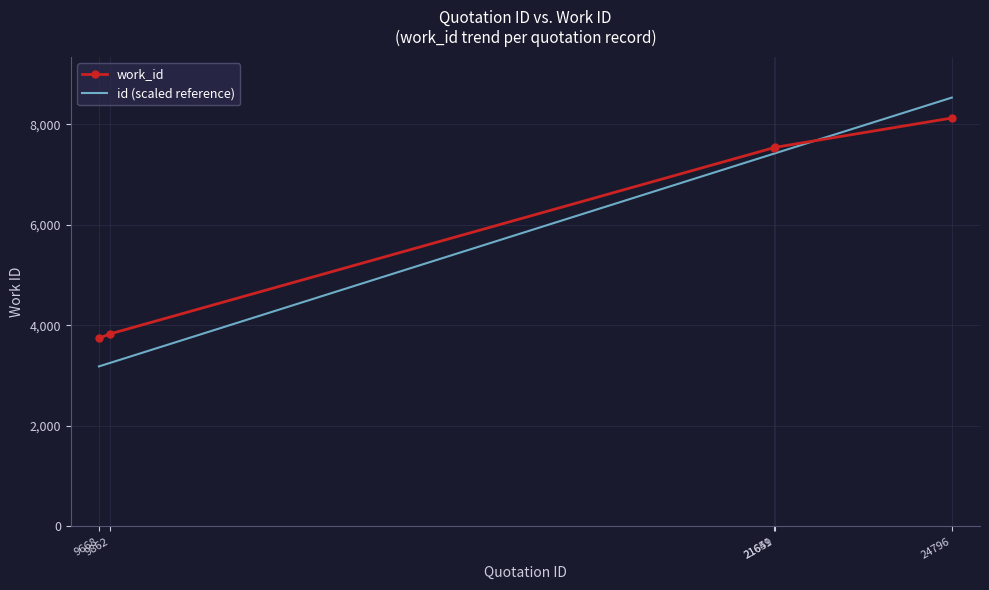

How many distinct data groups are displayed?

2